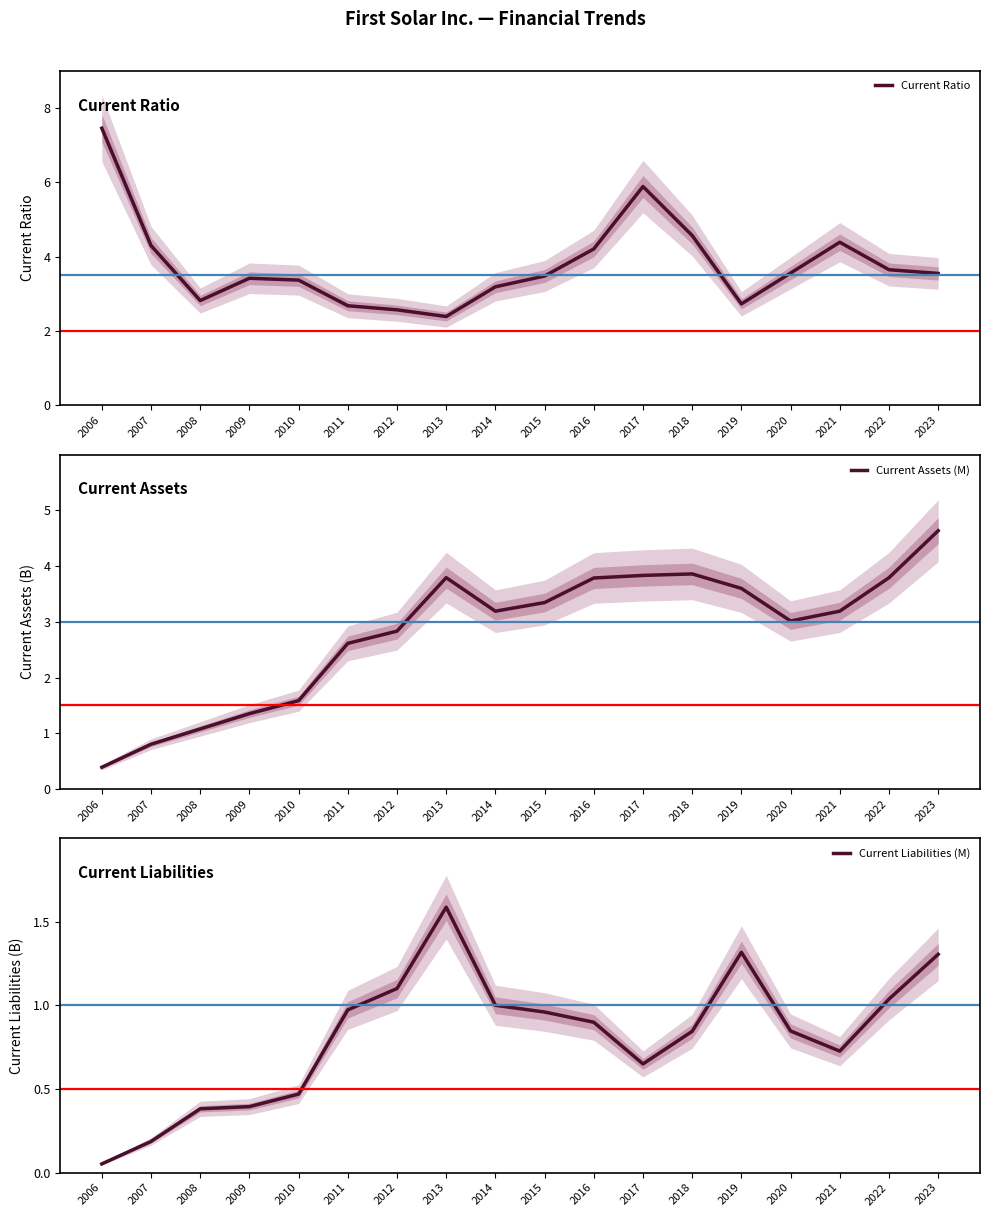

Which category has the highest value in the Current Assets (M) series?

2023